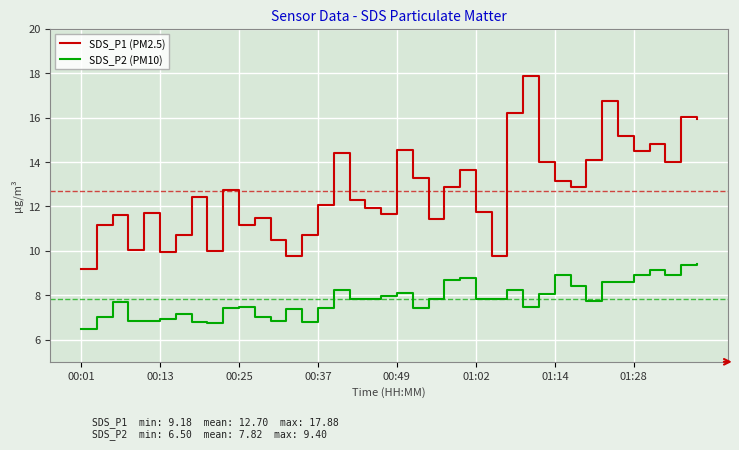

Rank the series by their maximum value, from highest to lowest.

SDS_P1 (PM2.5), SDS_P2 (PM10)